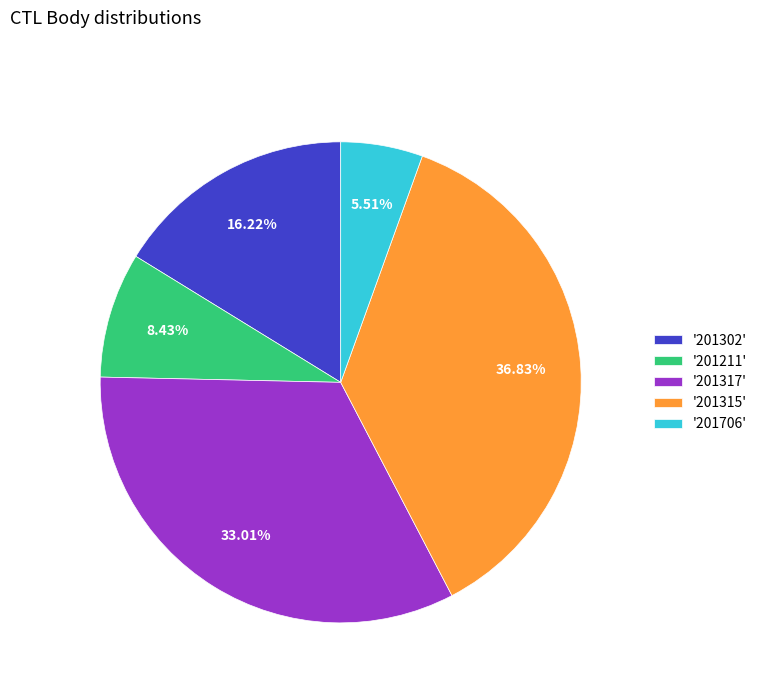

Rank the categories by value from highest to lowest.

'201315', '201317', '201302', '201211', '201706'